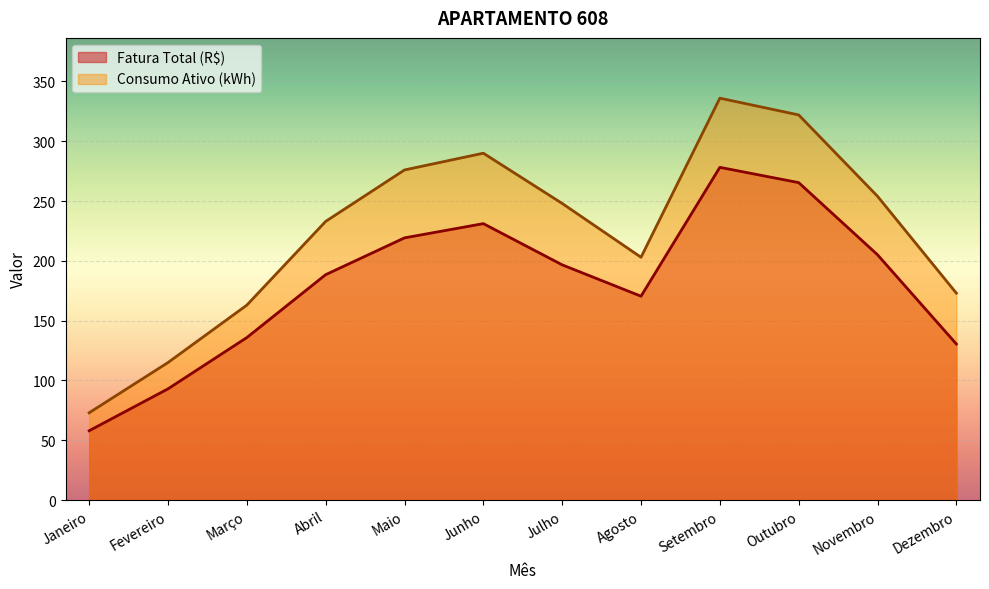

Rank the series by their average value, from highest to lowest.

Consumo Ativo (kWh), Fatura Total (R$)